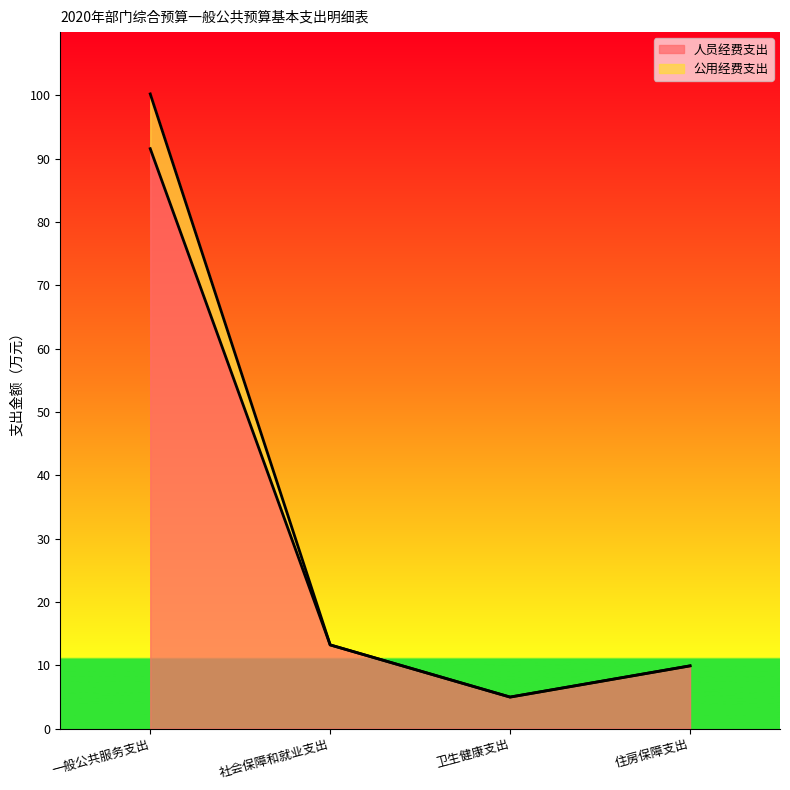

What is the difference between the highest and lowest values at 一般公共服务支出?

8.7